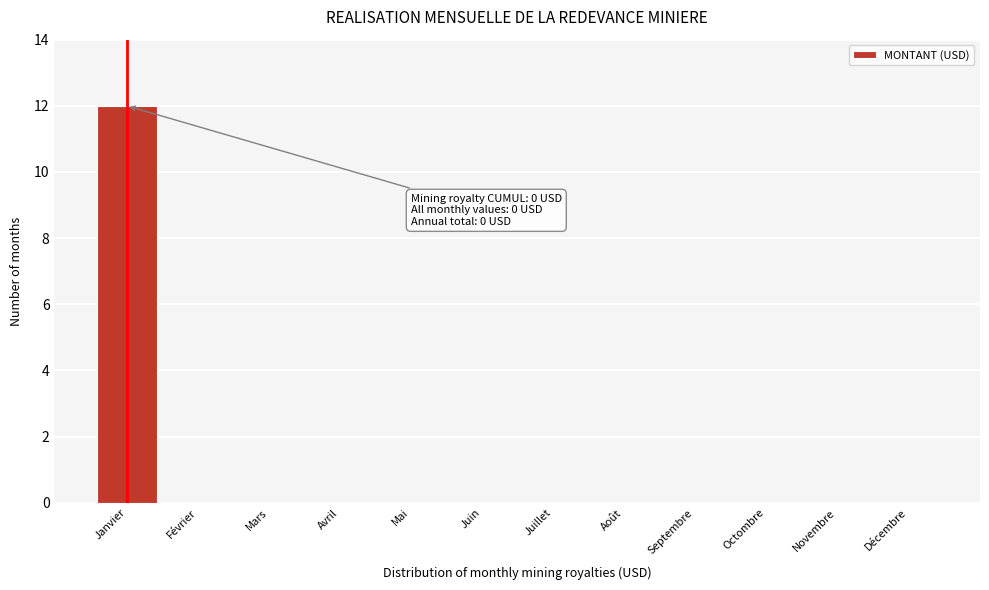

Reading right to left, extract all data points from this chart.

Décembre=0	Novembre=0	Octombre=0	Septembre=0	Août=0	Juillet=0	Juin=0	Mai=0	Avril=0	Mars=0	Février=0	Janvier=12